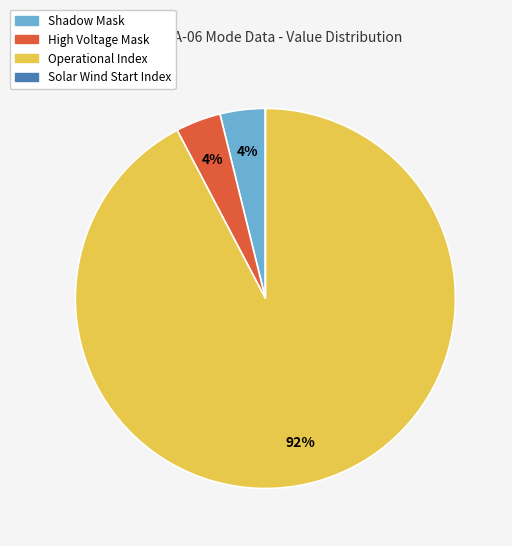

Which slice is the largest?

Operational Index